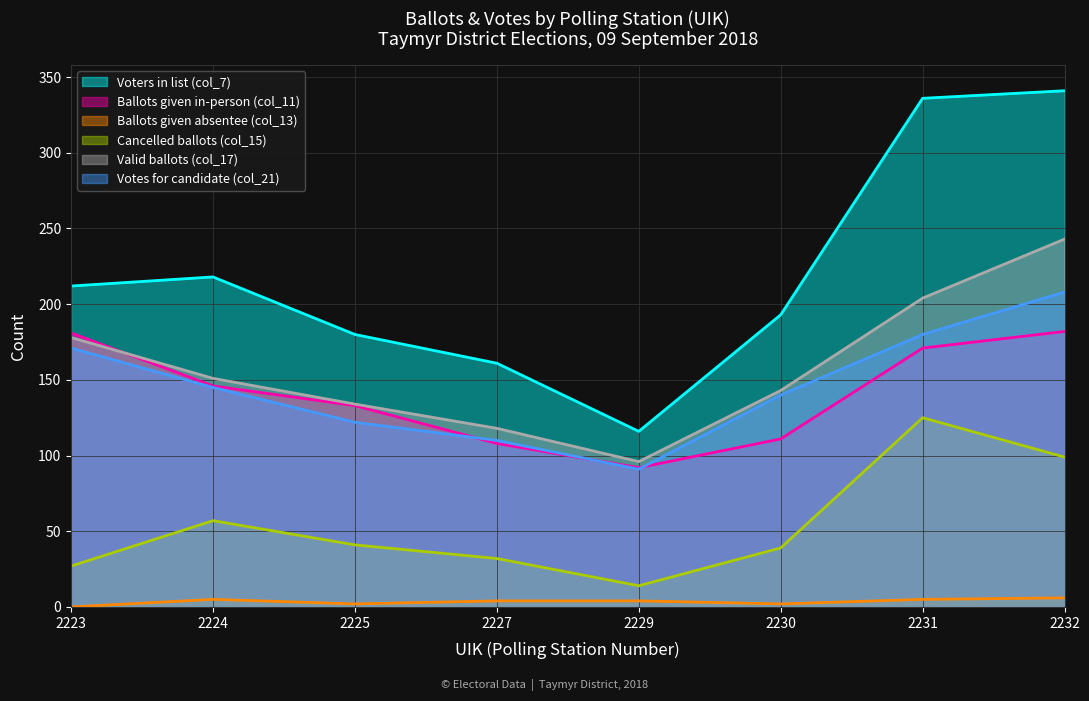

The value of Voters in list (col_7) at 2223 is 85. True or false?

False